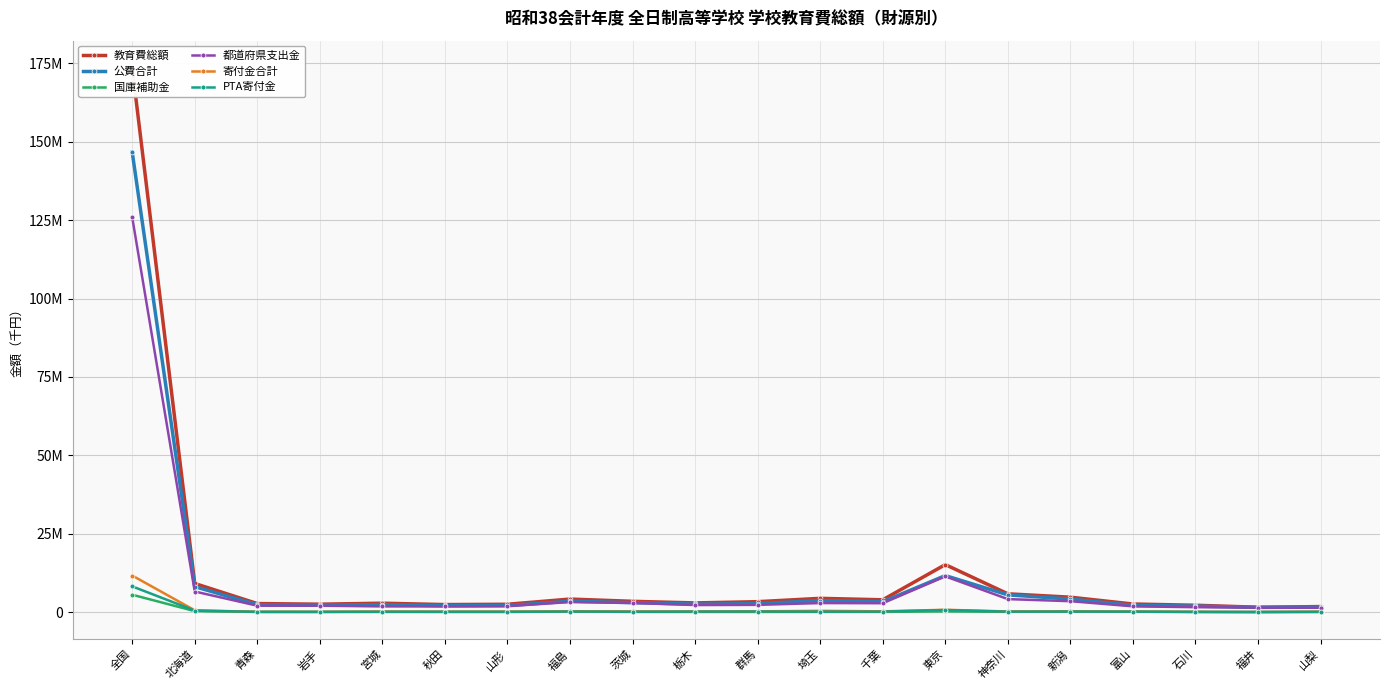

Does the chart have visible grid lines?

Yes